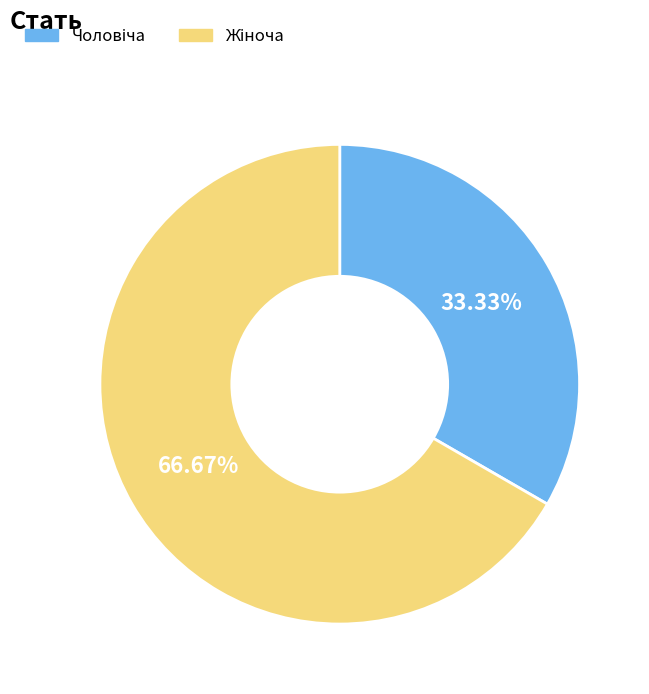

How many slices are in this pie chart?

2